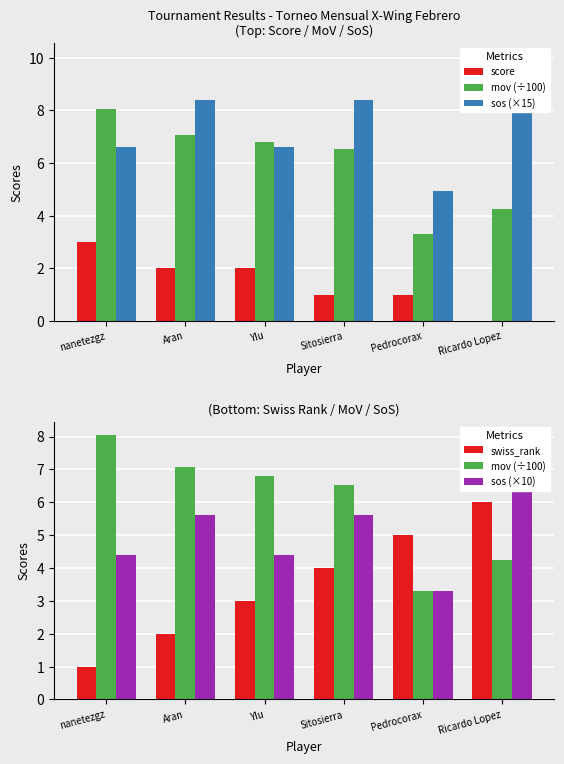

At which category does the chart reach its peak across all series?

Ricardo Lopez